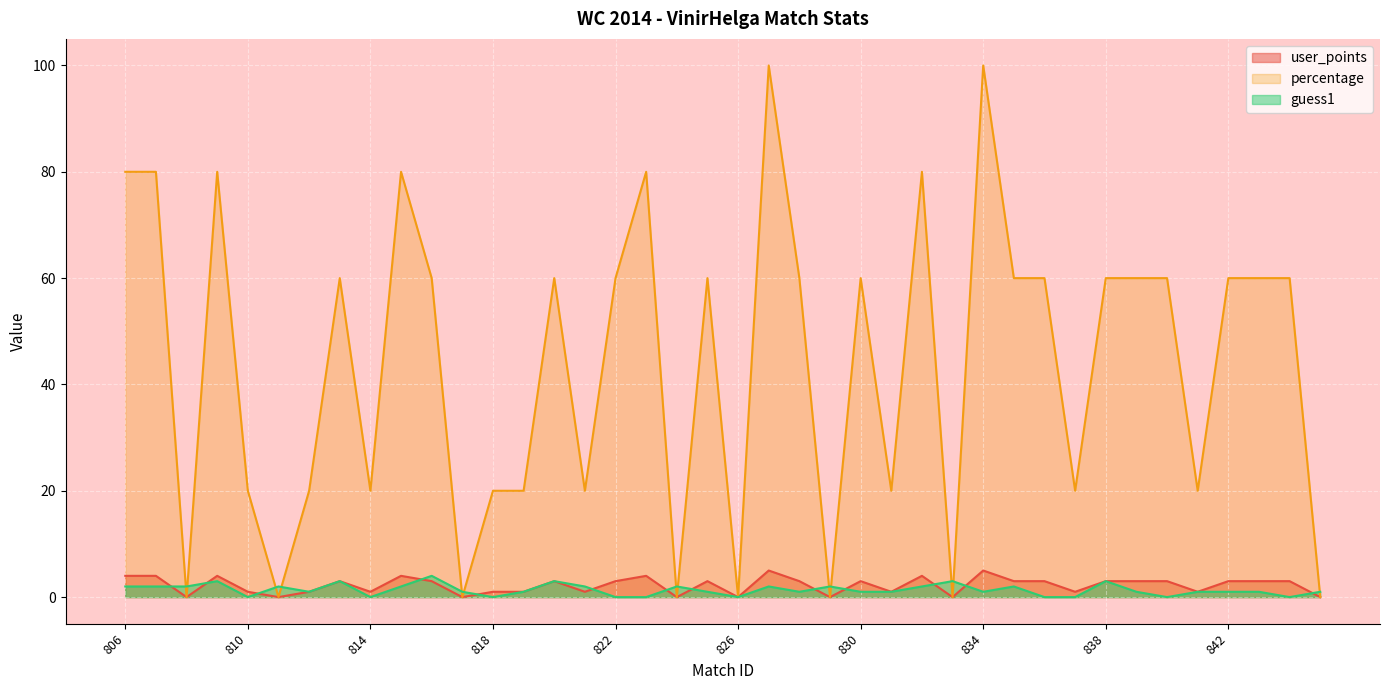

What is the difference between the user_points values at 832 and 827?

1